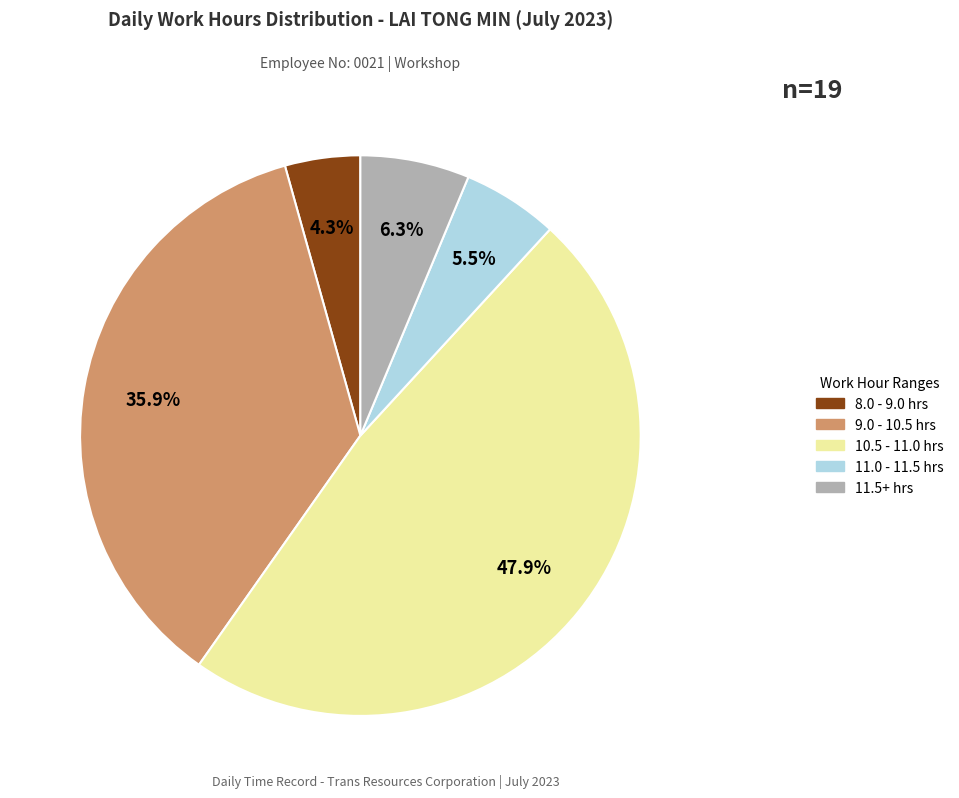

How many segments does this pie chart have?

5